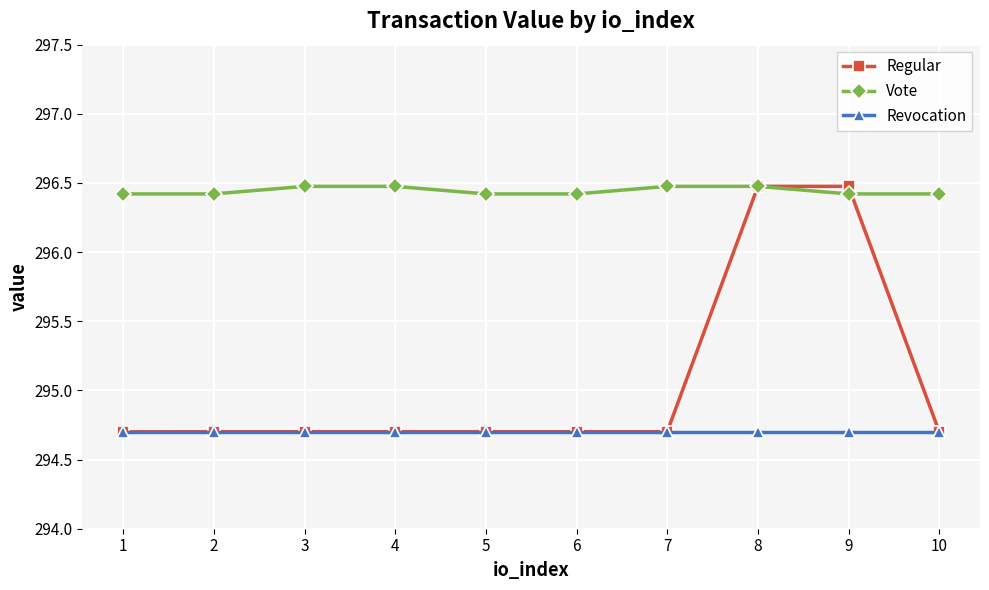

At how many categories does at least one series exceed 296?

10